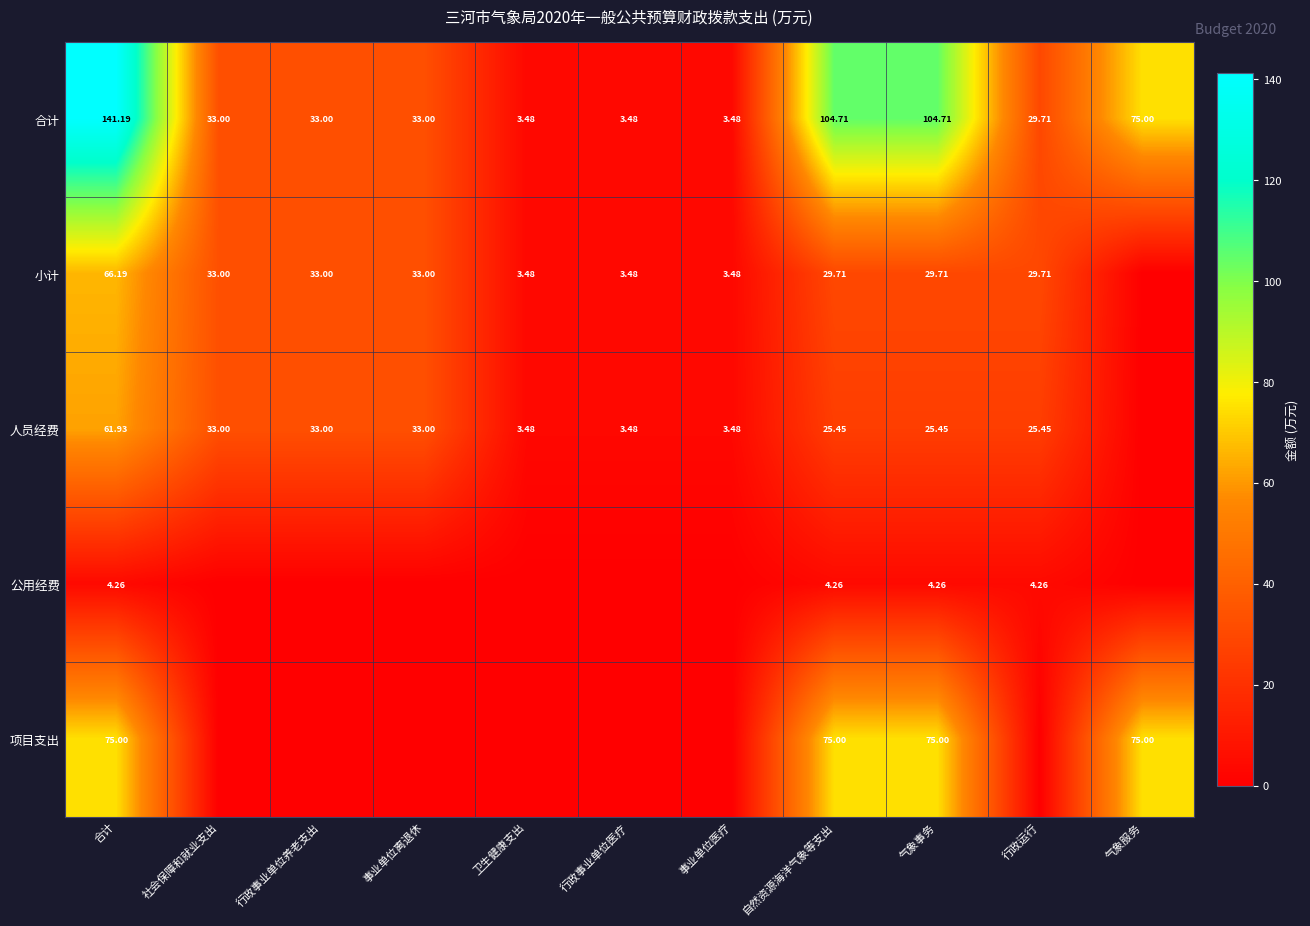

Is the value of 小计 at 自然资源海洋气象等支出 greater than the value of 人员经费 at 事业单位离退休?

No